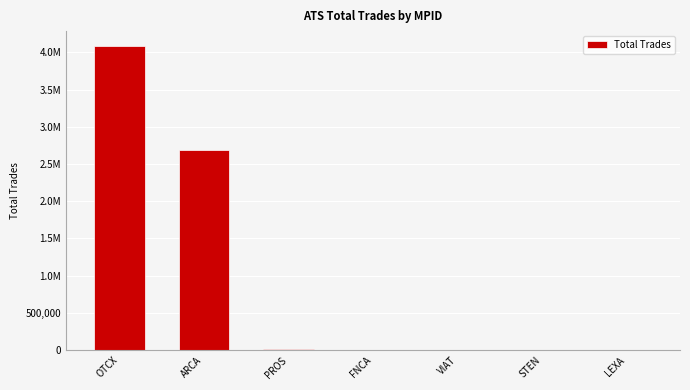

What is the label of the 5th bar from the right?

PROS